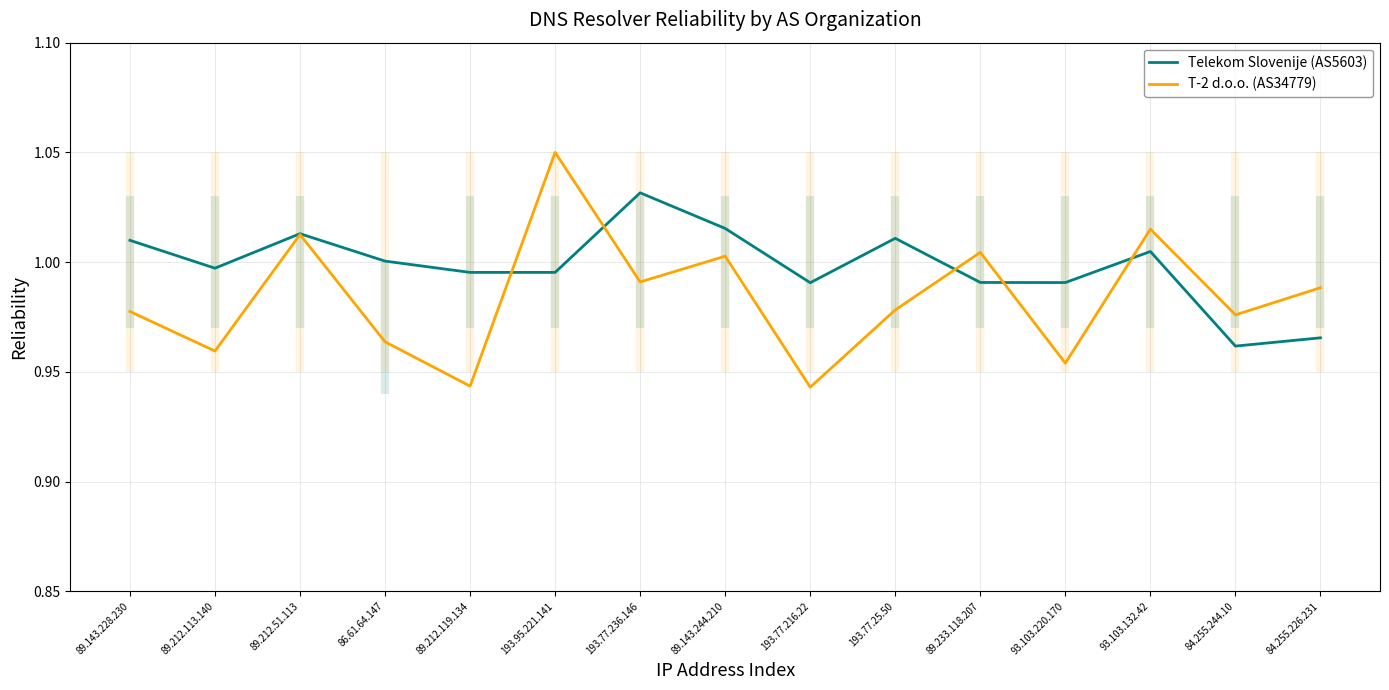

Reading right to left, list all the values displayed in this chart.

Telekom Slovenije (AS5603): 84.255.226.231=1.0	84.255.244.10=1.0	93.103.132.42=1.0	93.103.220.170=1.0	89.233.118.207=1.0	193.77.25.50=1.0	193.77.216.22=1.0	89.143.244.210=1.0	193.77.236.146=1.0	193.95.221.141=1.0	89.212.119.134=1.0	86.61.64.147=1.0	89.212.51.113=1.0	89.212.113.140=1.0	89.143.228.230=1.0
T-2 d.o.o. (AS34779): 84.255.226.231=1.0	84.255.244.10=1.0	93.103.132.42=1.0	93.103.220.170=1.0	89.233.118.207=1.0	193.77.25.50=1.0	193.77.216.22=0.9	89.143.244.210=1.0	193.77.236.146=1.0	193.95.221.141=1.1	89.212.119.134=0.9	86.61.64.147=1.0	89.212.51.113=1.0	89.212.113.140=1.0	89.143.228.230=1.0